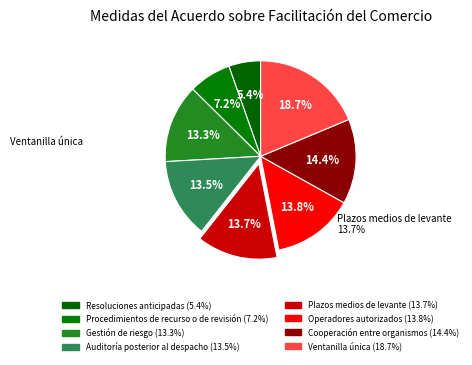

Which category has the smallest portion of the pie?

Resoluciones anticipadas